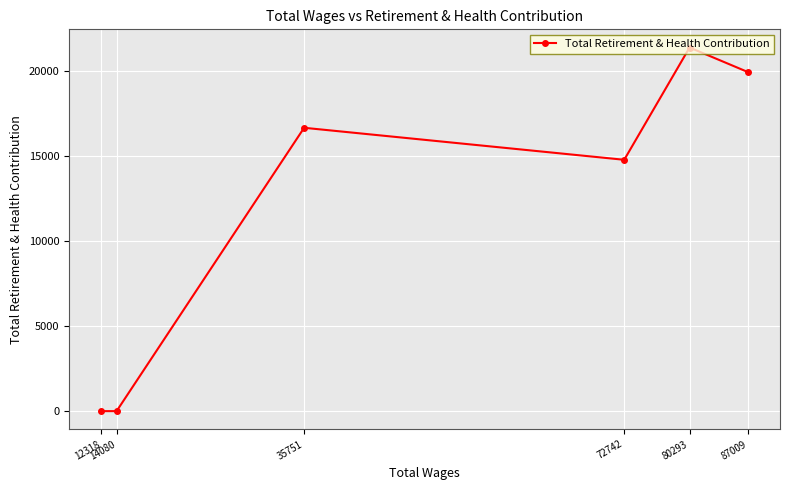

Is it true that the value at 35751 is 16679?

True